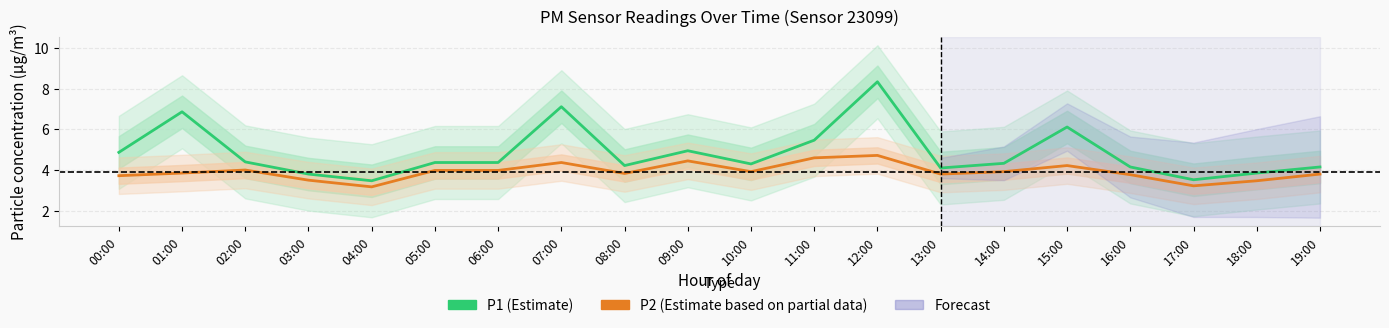

Count the number of categories in the chart.

20